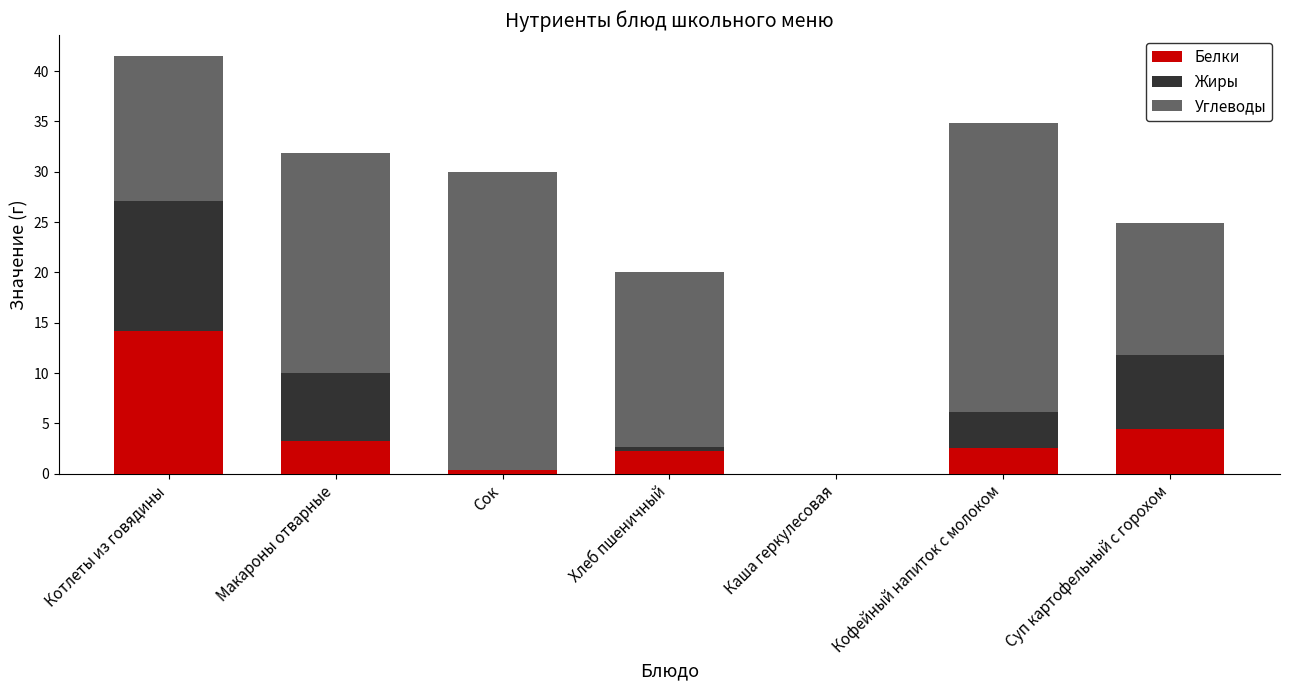

At which category is the sum across all series the highest?

Котлеты из говядины